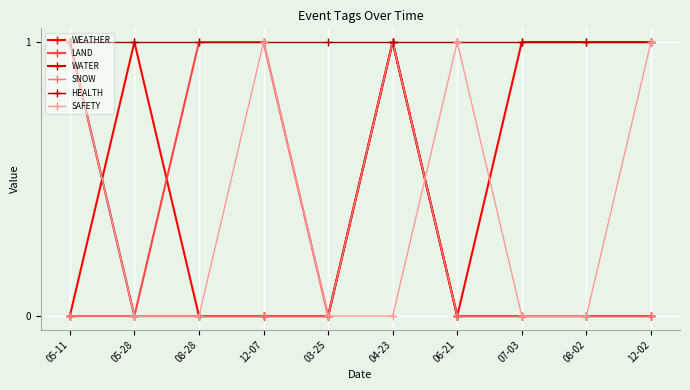

How many WEATHER values are between 0 and 1?

10